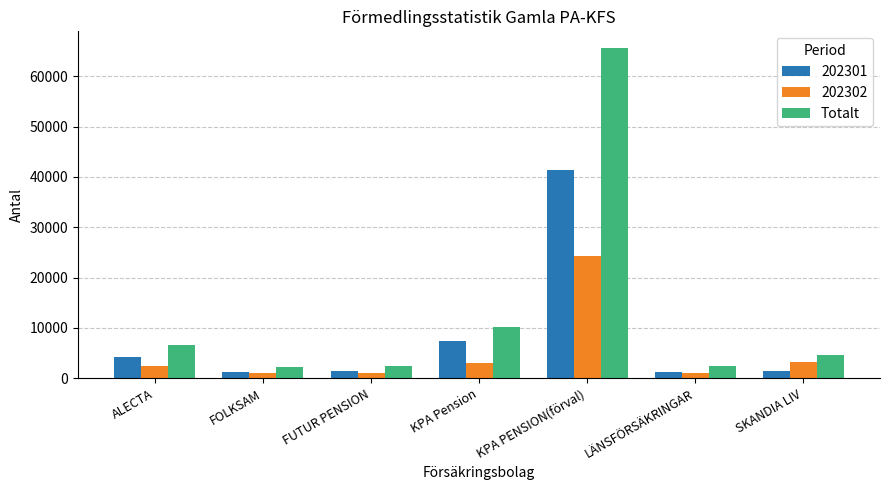

What is the sum of all Totalt values?

94046